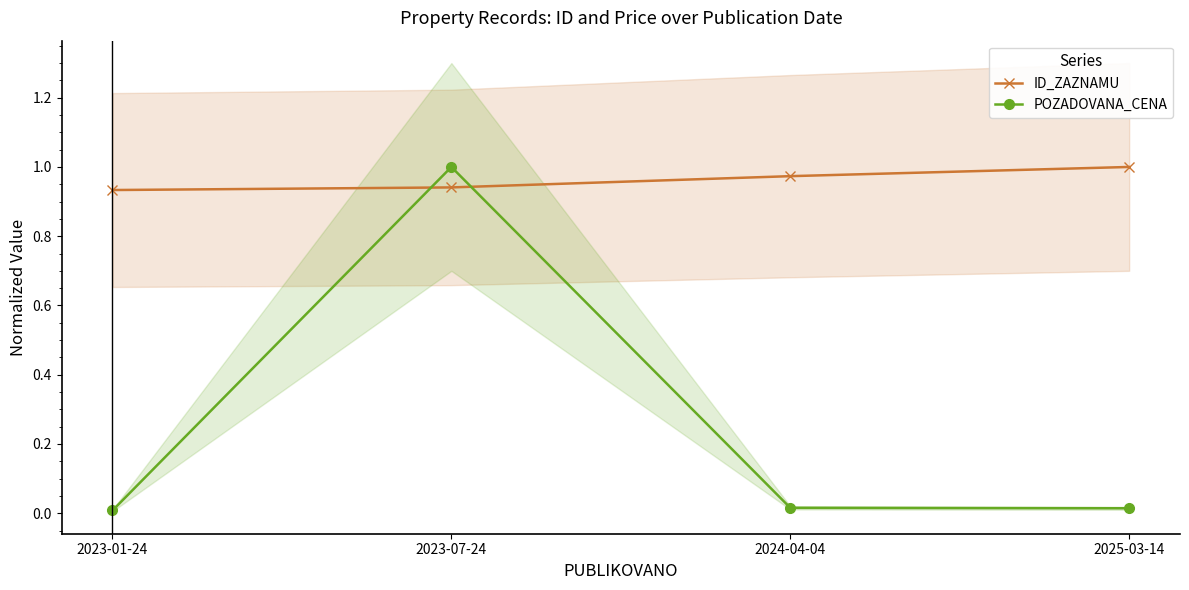

Is the value of POZADOVANA_CENA at 2025-03-14 greater than the value of ID_ZAZNAMU at 2025-03-14?

No